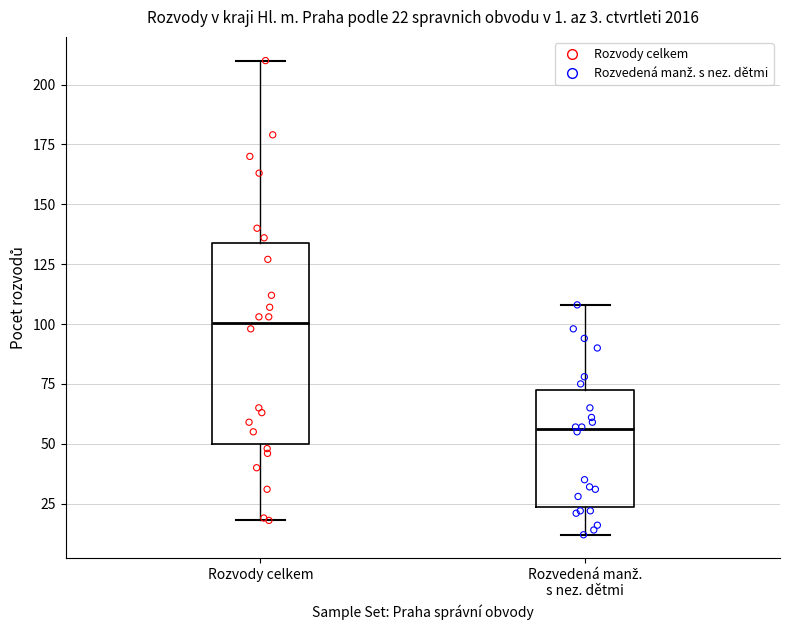

Which box has the lowest median line?

Rozvedená manž. s nez. dětmi